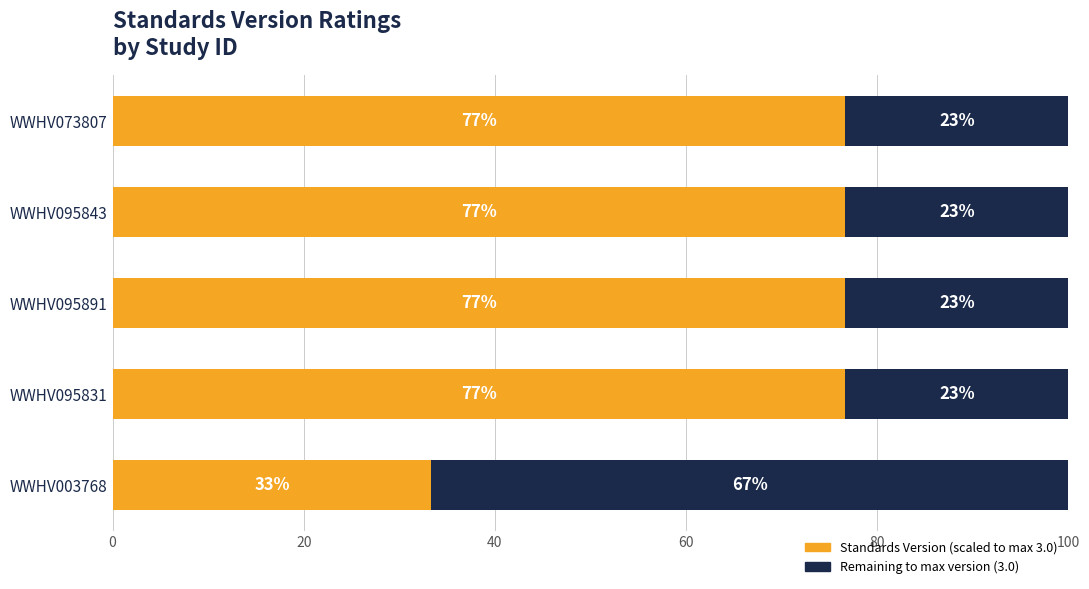

What is the total value across all series at WWHV095891?

100.0